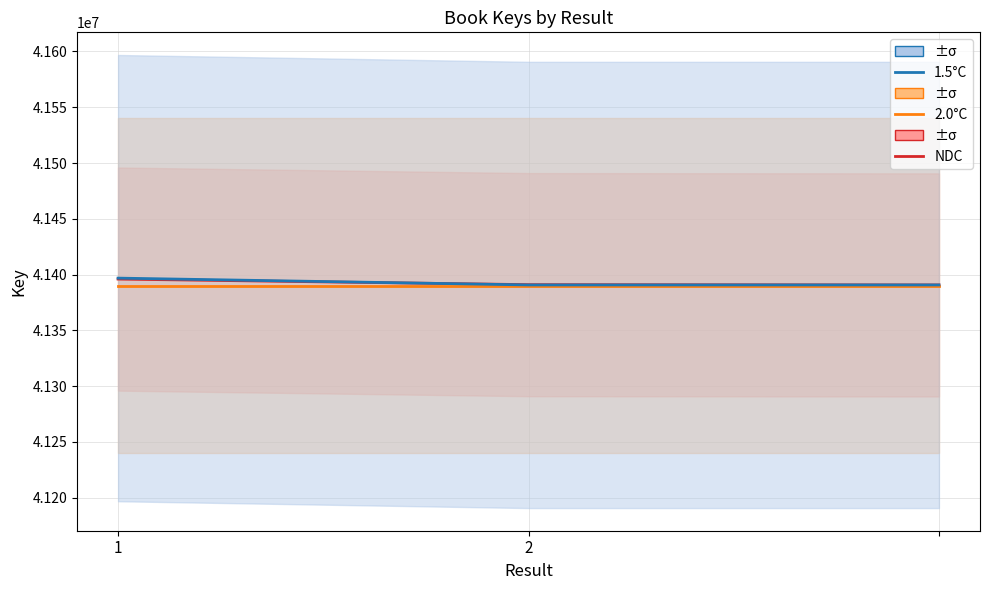

Is it true that NDC equals 41390745 at 2?

True